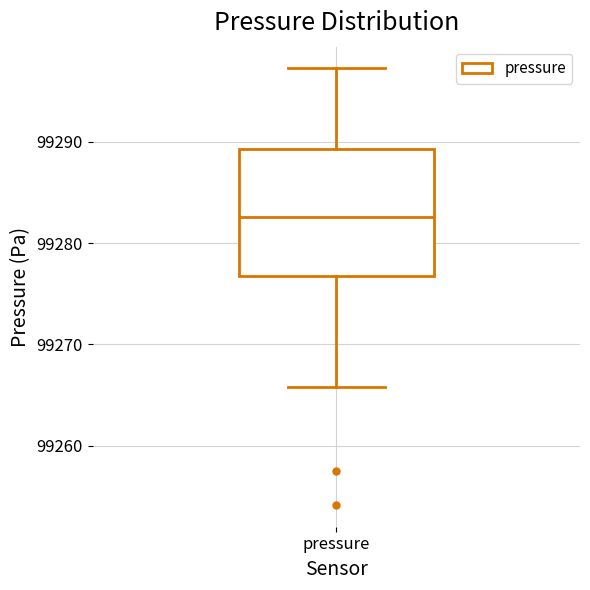

Transcribe this box plot: give where the median line is, the range the box spans, and where the two whiskers end, as read against the y-axis. The values are not printed on the chart, so give them approximately, as read against the axis.

median 99283, box 99277 to 99289, whiskers 99266 to 99297